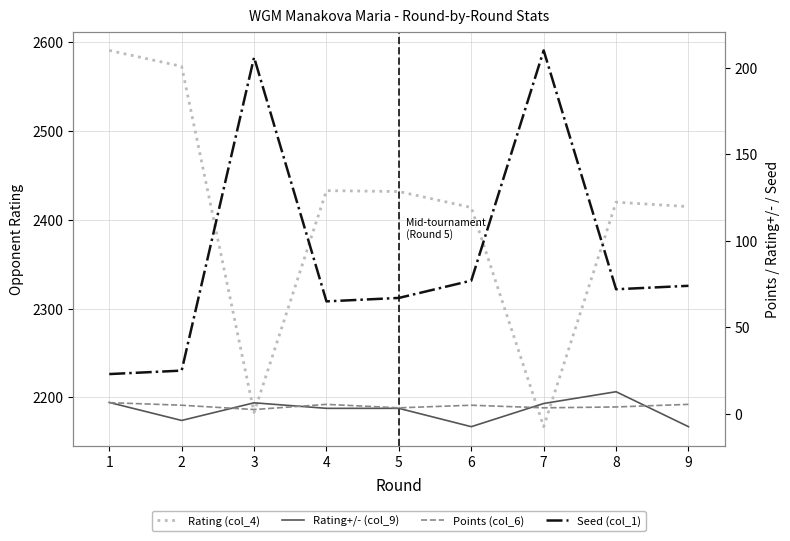

Read the Seed (col_1) value at 1.

23.0